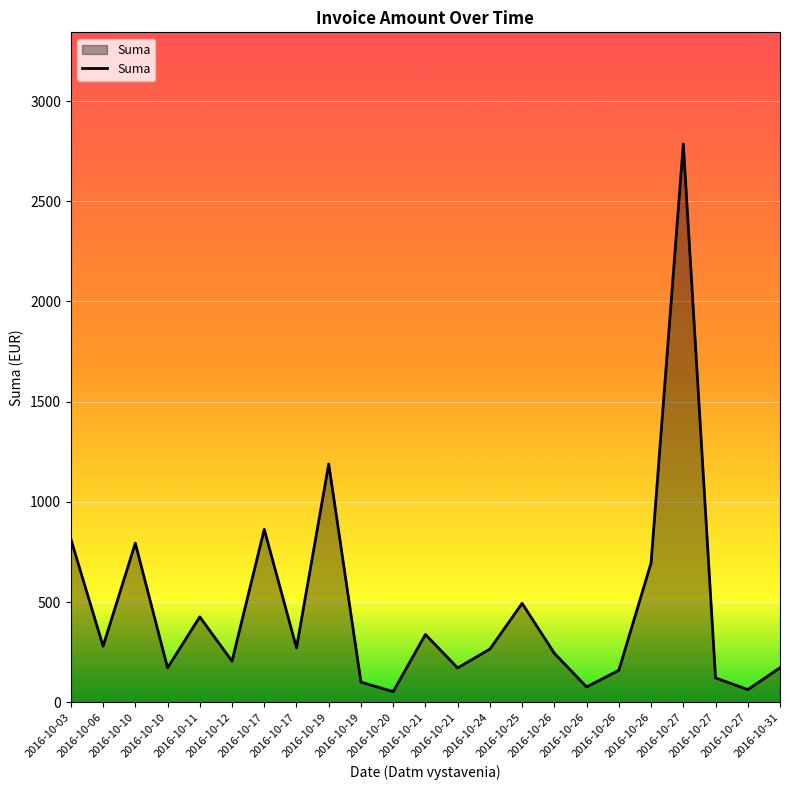

Approximately how many times larger is the value at 2016-10-26 compared to 2016-10-31?

0.9